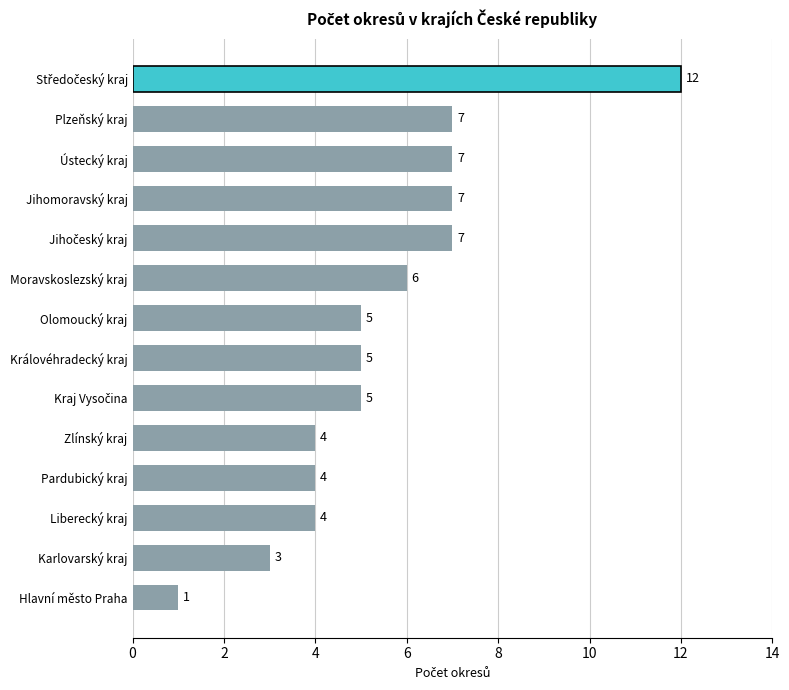

What is the greatest value displayed?

12